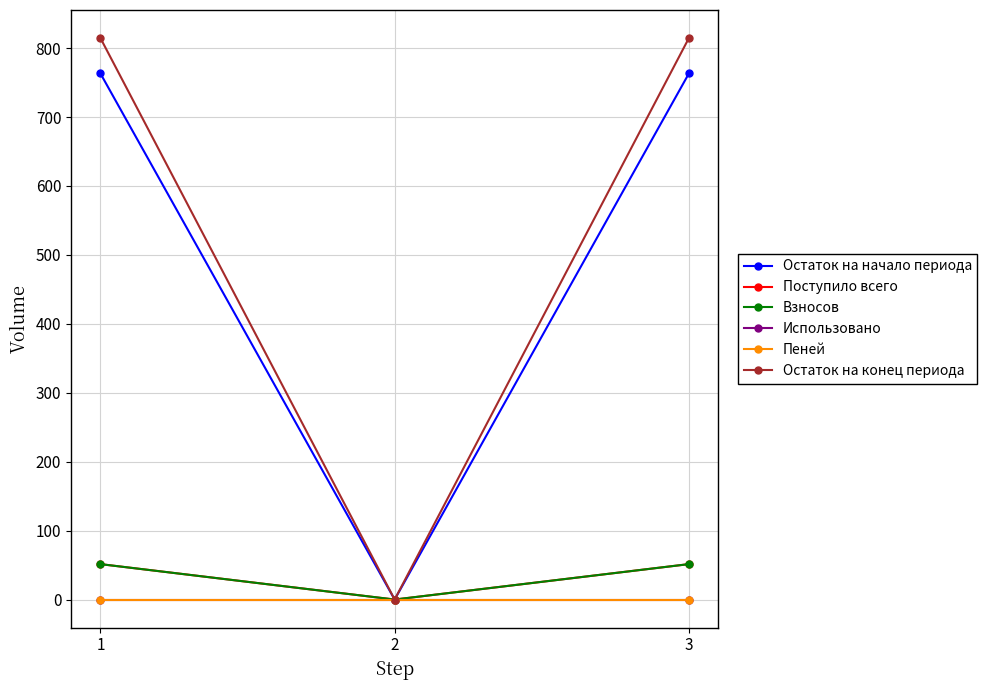

Does the chart have visible grid lines?

Yes